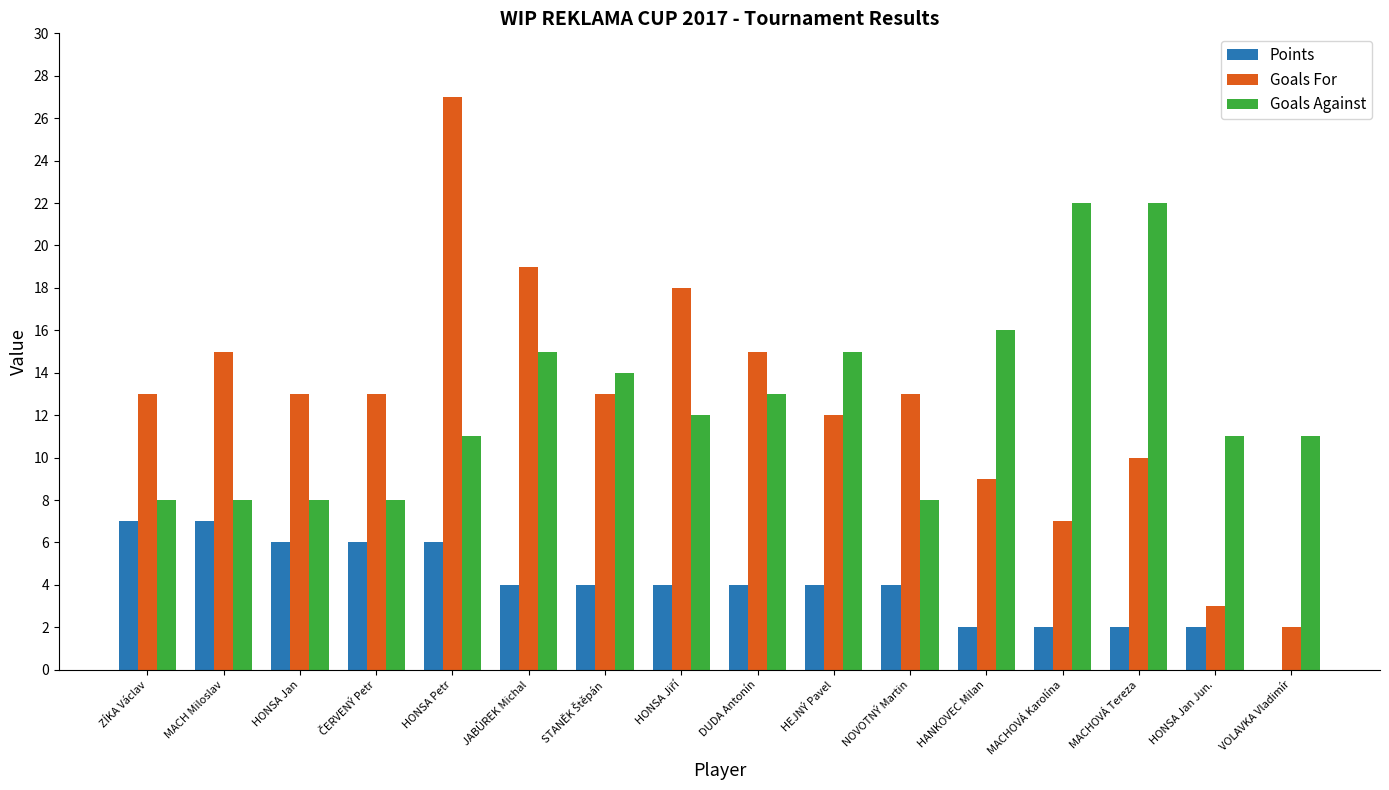

What is the total value across all series at HONSA Jan Jun.?

16